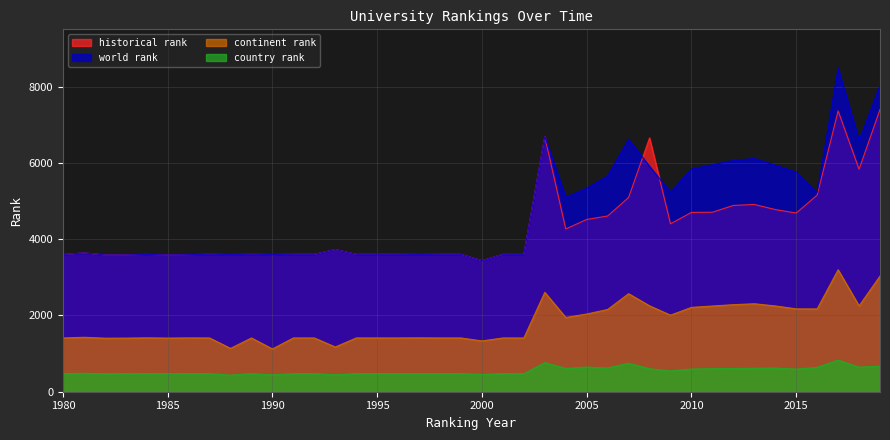

The value of historical rank at 1990 is 5741.9. True or false?

False